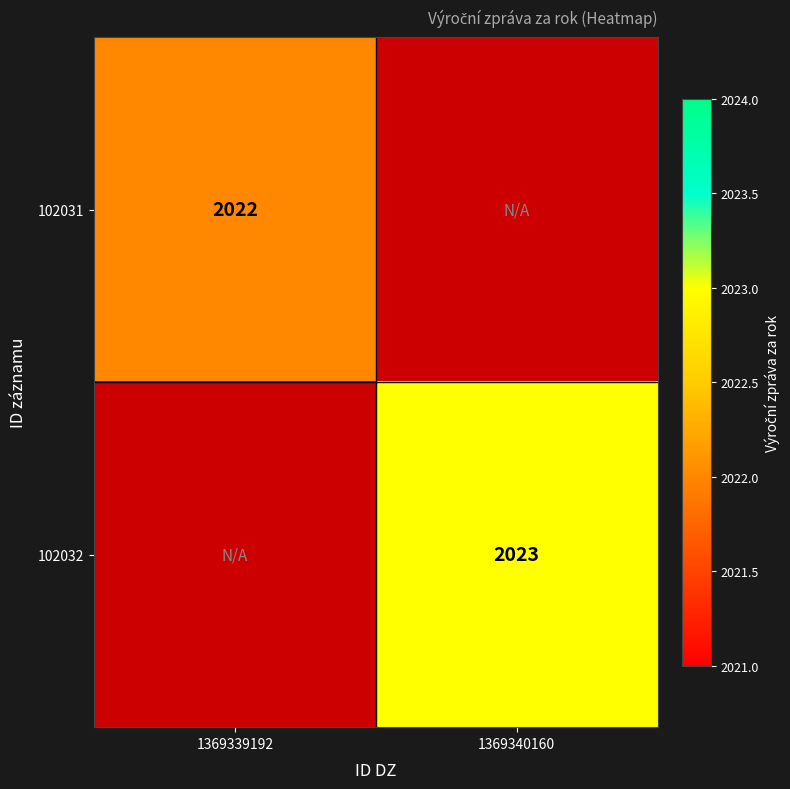

Which category has the highest value across all series?

1369340160